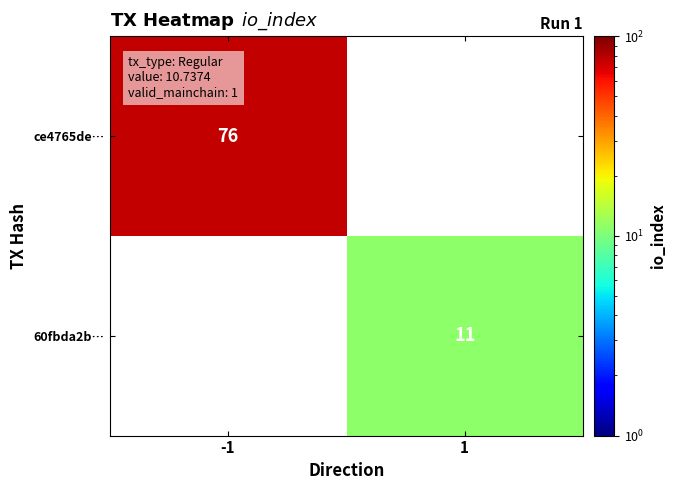

The 60fbda2b… series shows 15 at 1. True or false?

False